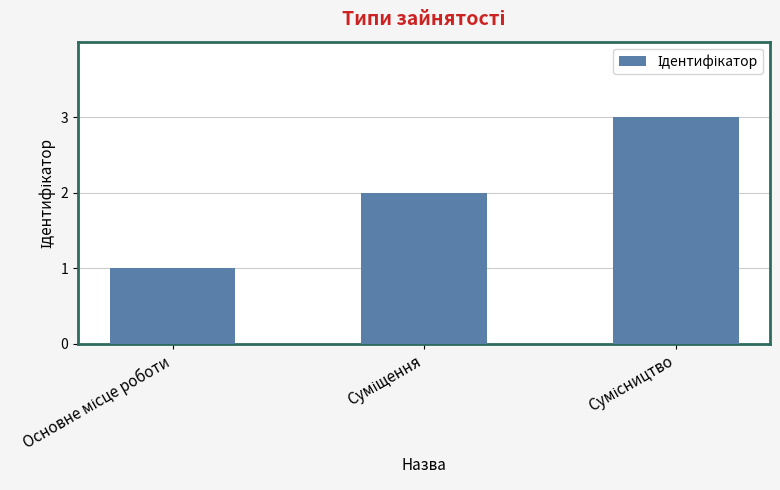

What is the greatest value displayed?

3